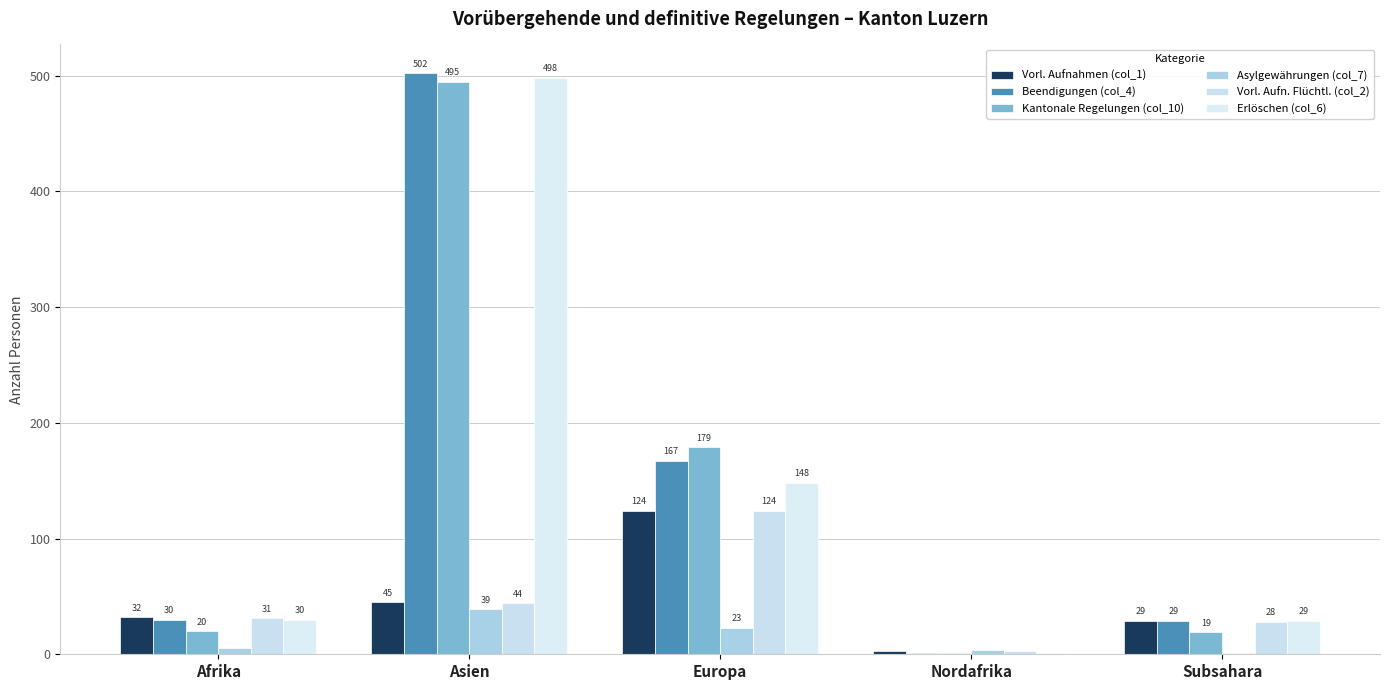

What is the value of the Vorl. Aufnahmen (col_1) bar at the 3rd from the left?

124